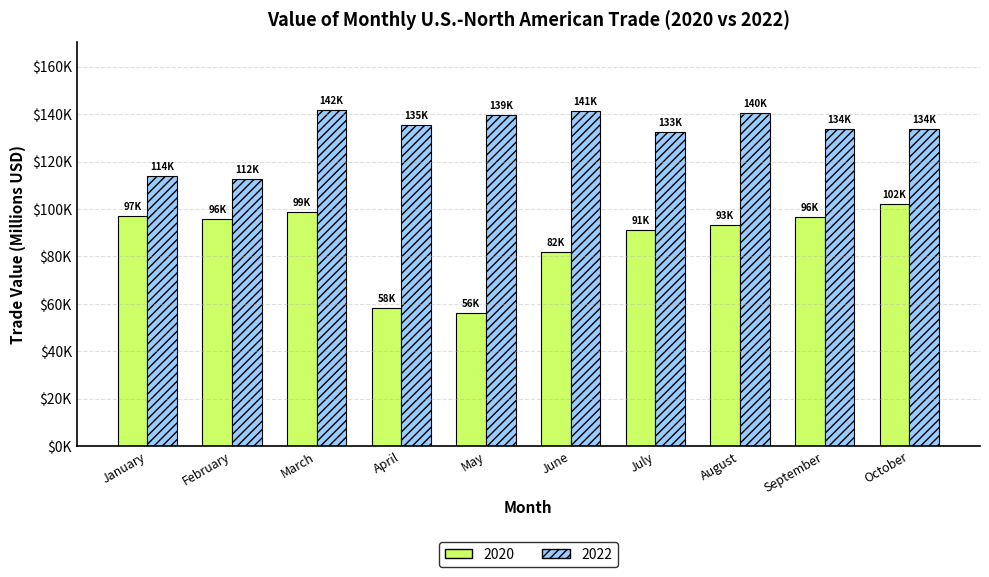

What are all the series names shown in the legend?

2020, 2022